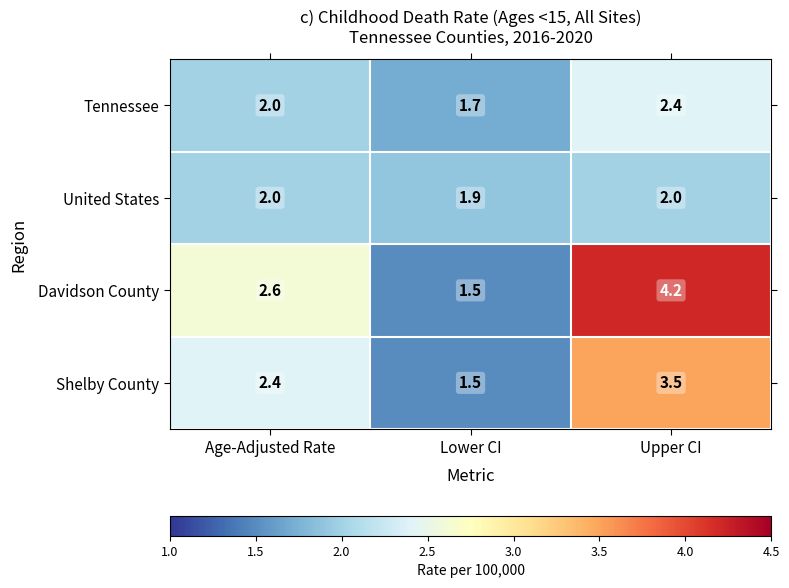

What is the minimum value shown in the chart?

1.5